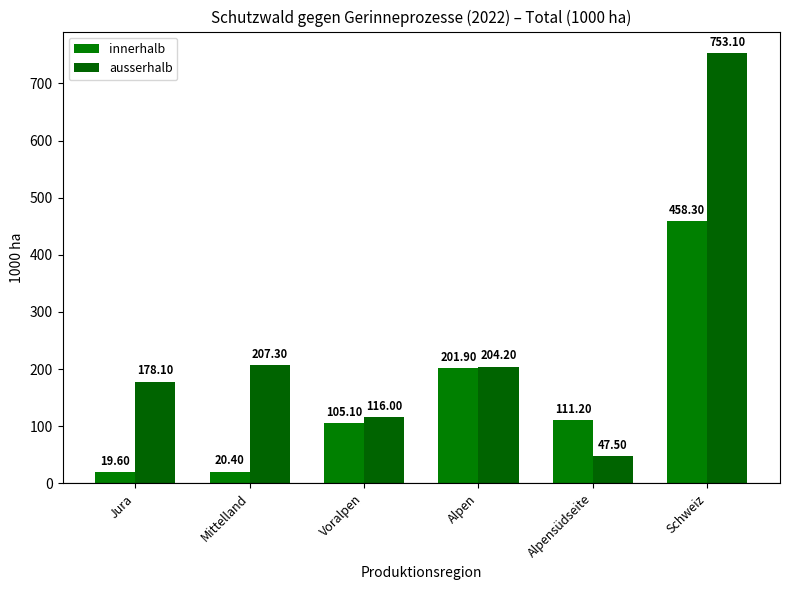

True or false: innerhalb has a value of 170.6 at Alpensüdseite.

False